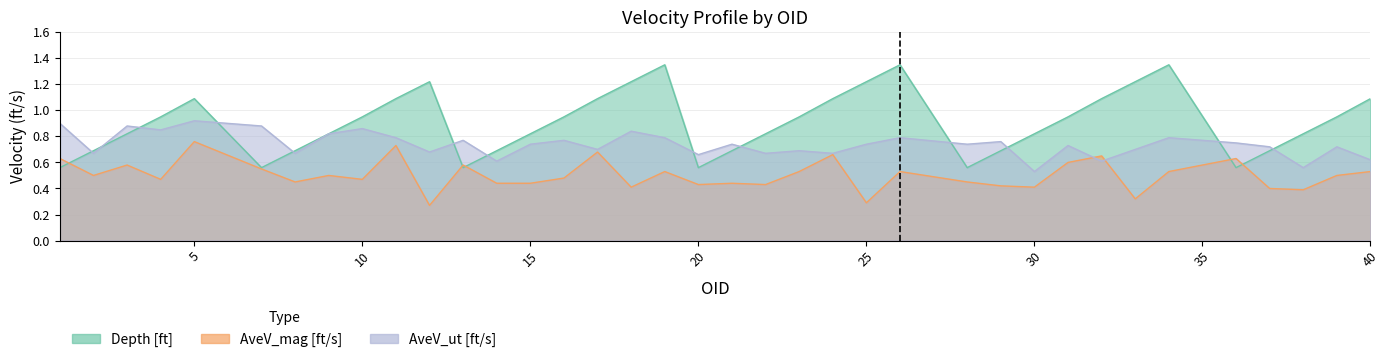

How many categories are shown in the chart?

37